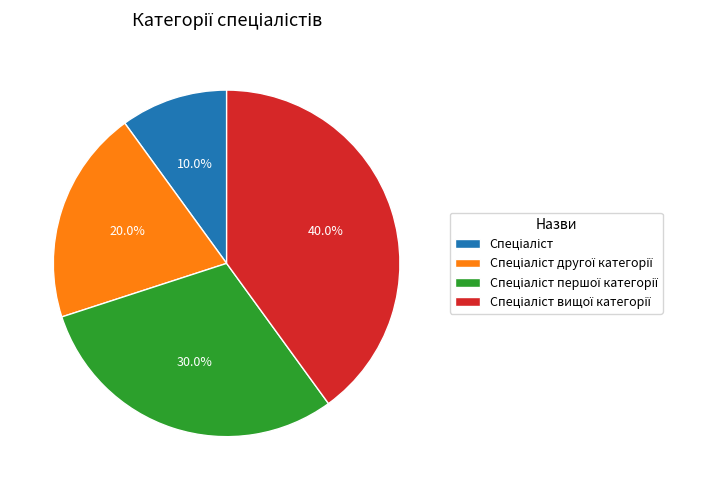

Count the number of slices in the pie.

4